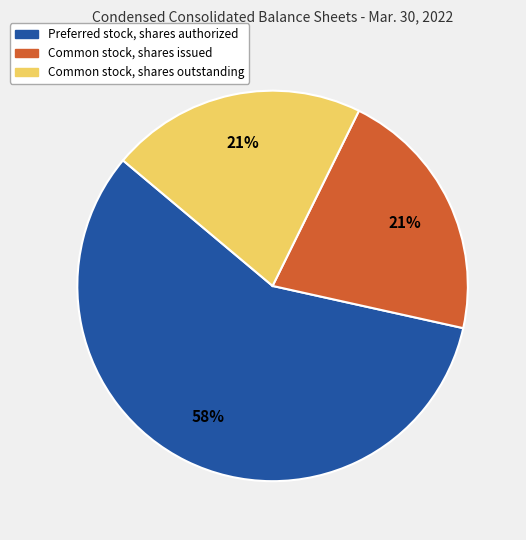

Count the number of slices in the pie.

3